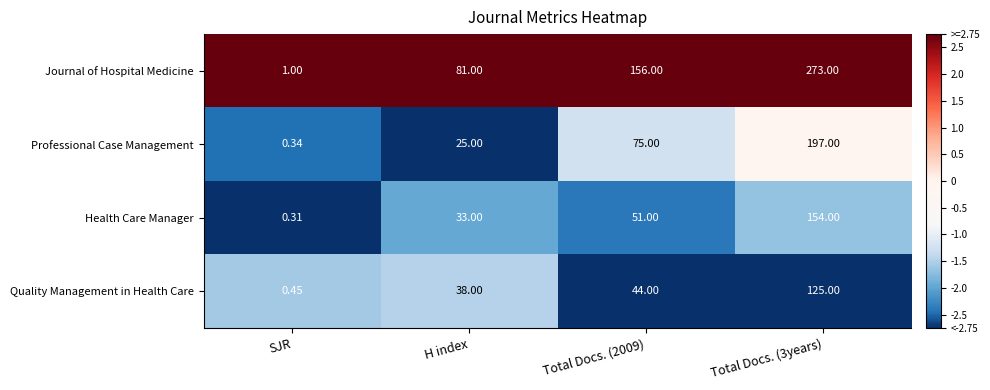

Which series has the largest total across all categories?

Journal of Hospital Medicine